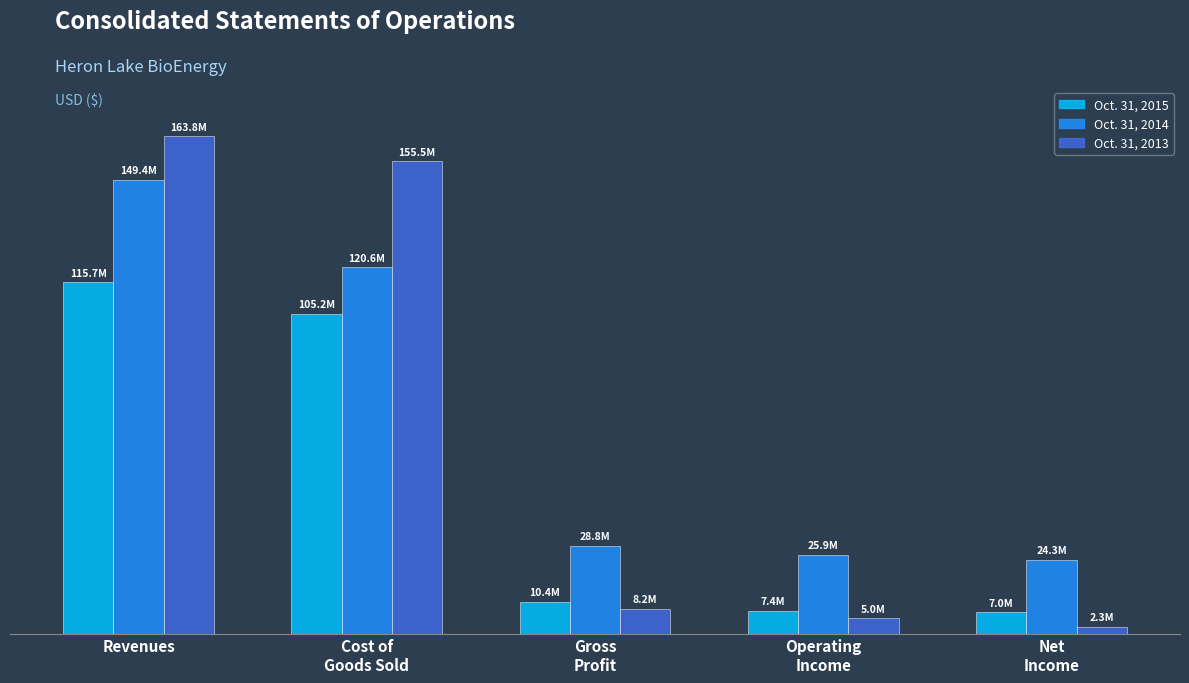

True or false: Oct. 31, 2013 has a value of 264620137 at Cost of
Goods Sold.

False